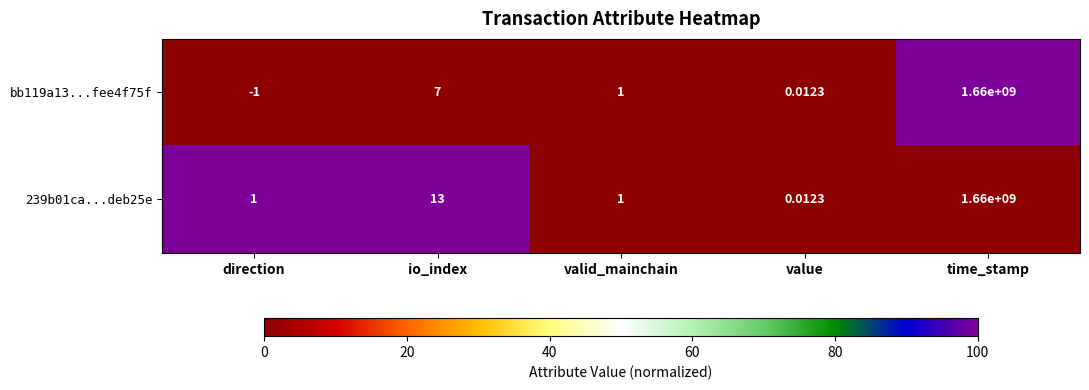

At which label does bb119a13...fee4f75f reach its peak?

time_stamp